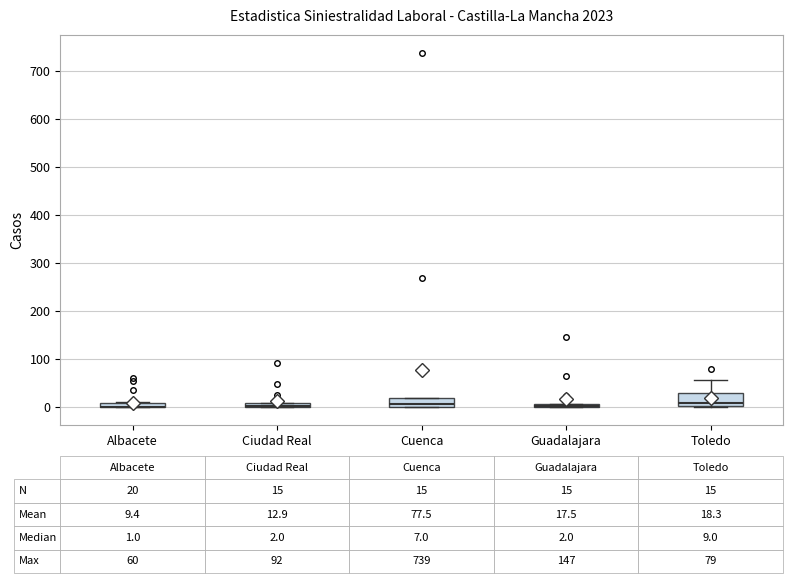

Which box is the tallest, from its lower edge to its upper edge?

Toledo